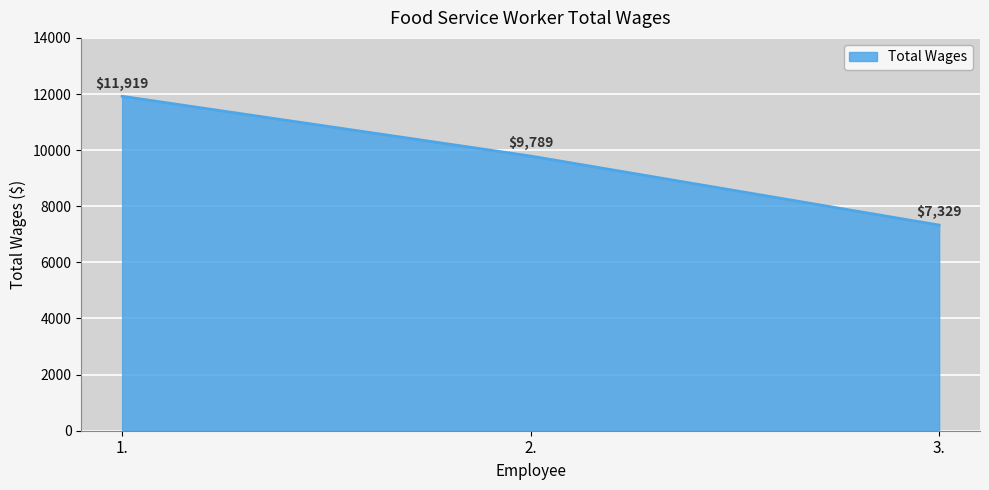

Reading left to right, what are all the values shown in this chart?

1.=11919	2.=9789	3.=7329